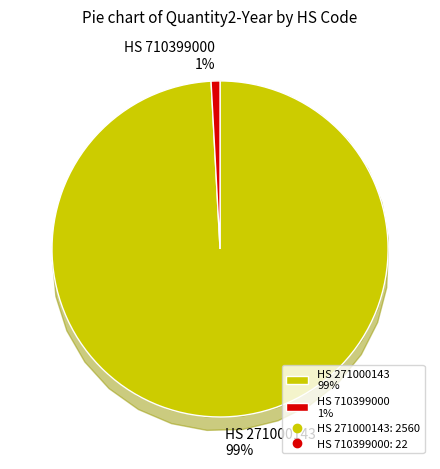

Rank the categories by value from lowest to highest.

HS 710399000 1%, HS 271000143 99%